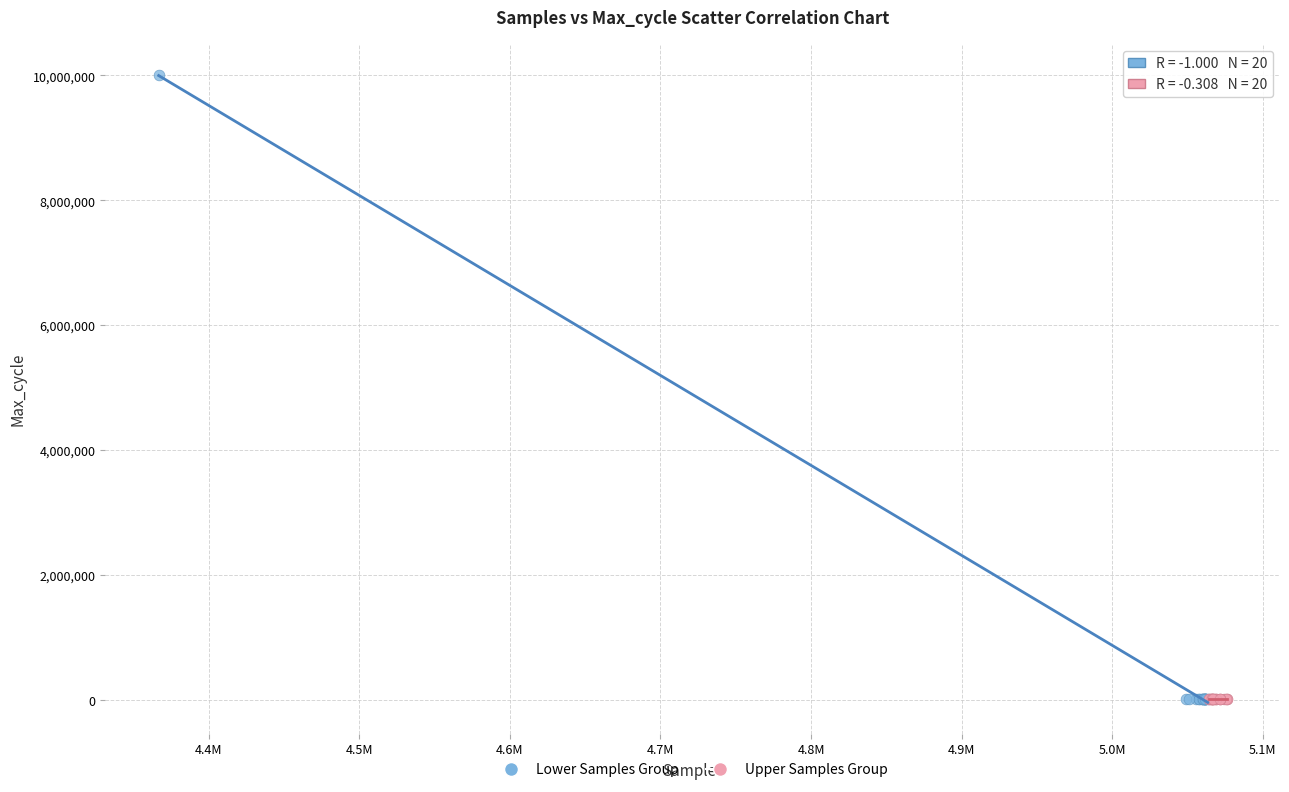

Which series contains the highest Y value?

Lower Samples Group